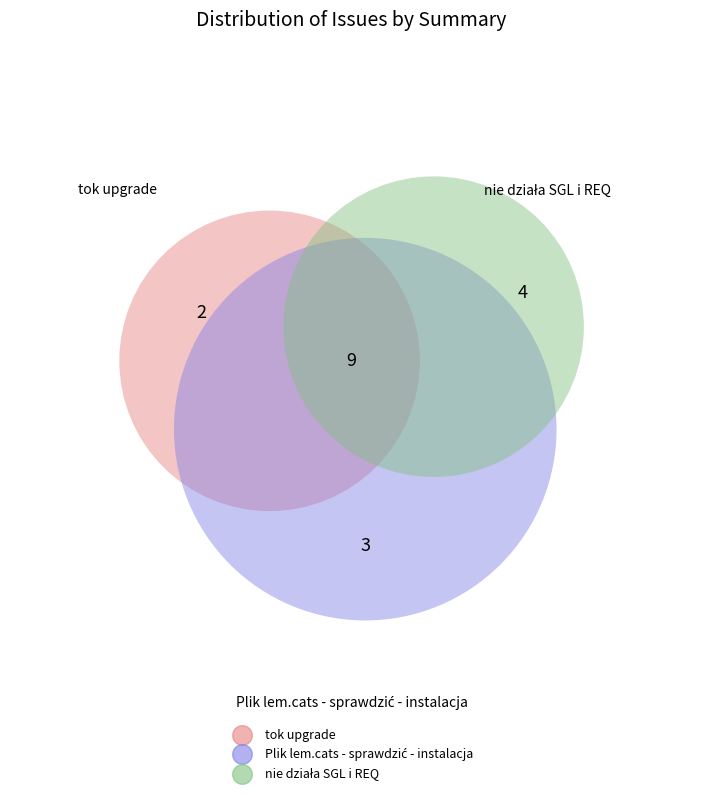

Does tok upgrade represent more than half of the total?

No